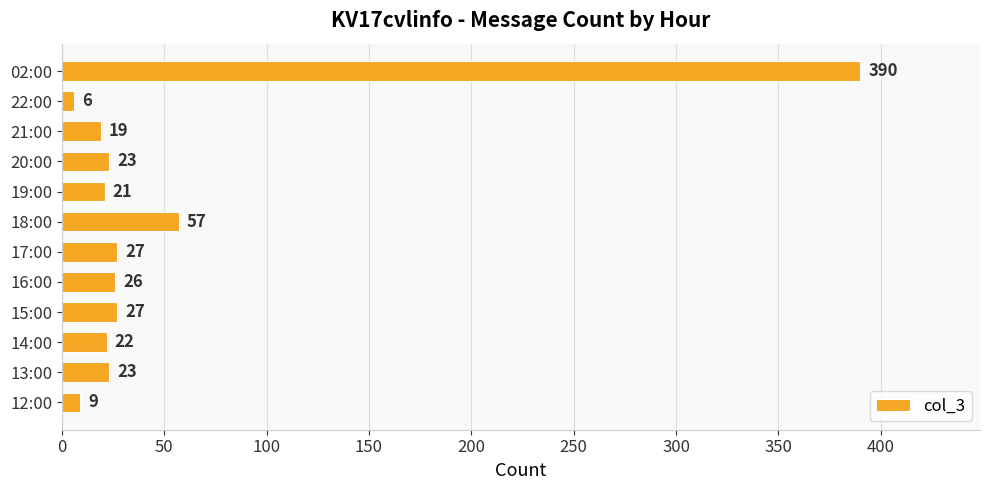

What is the difference between the values at 12:00 and 17:00?

18